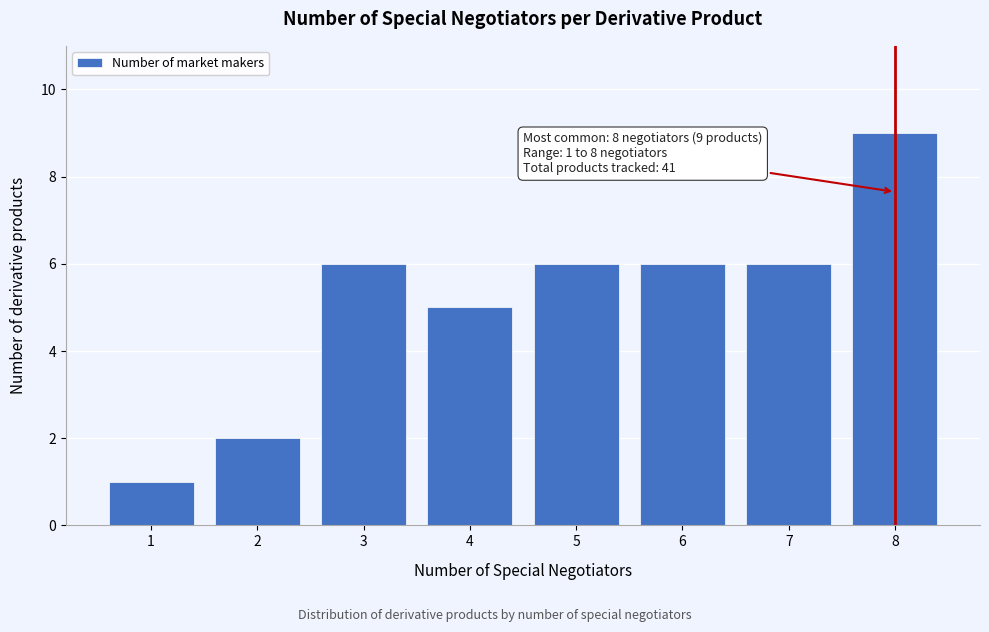

Reading right to left, list all the values displayed in this chart.

8=9	7=6	6=6	5=6	4=5	3=6	2=2	1=1